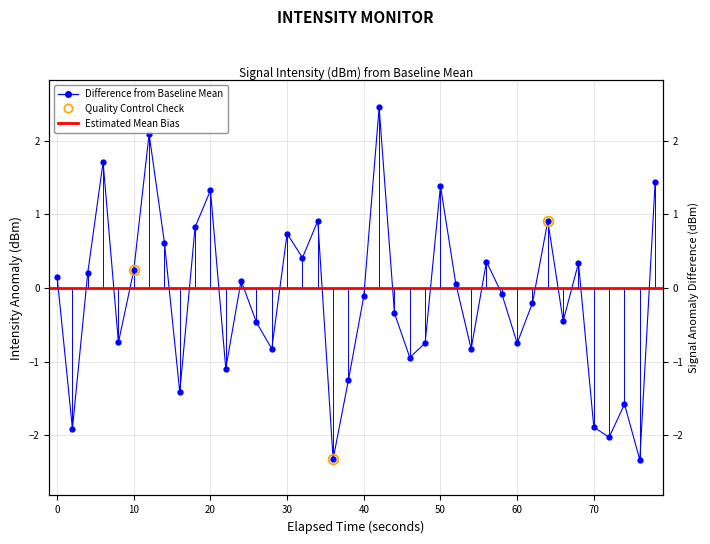

What is the difference between the second highest and minimum values?

4.4